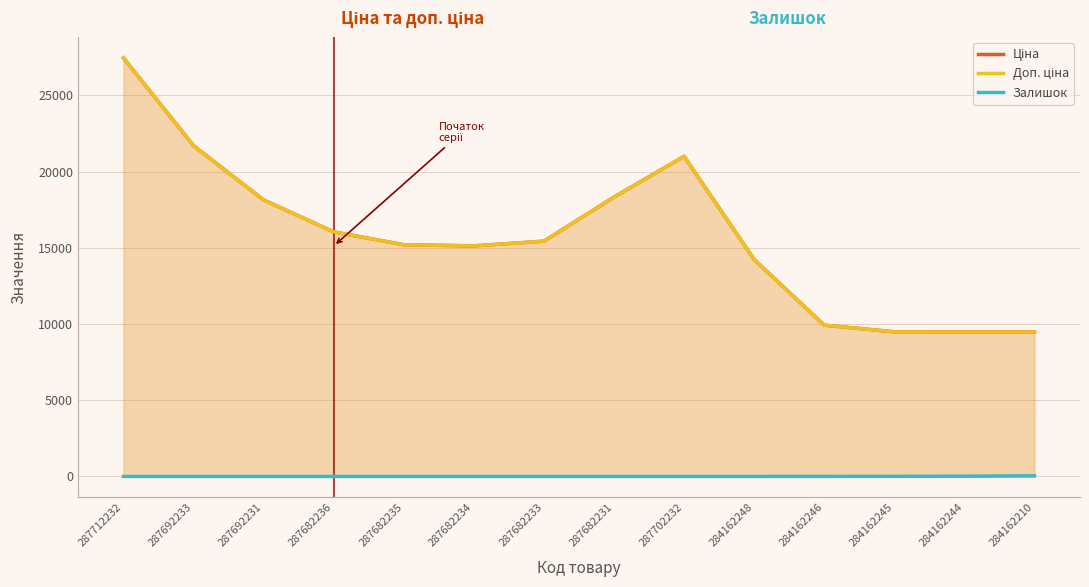

Where is the first local maximum for Доп. ціна?

287702232